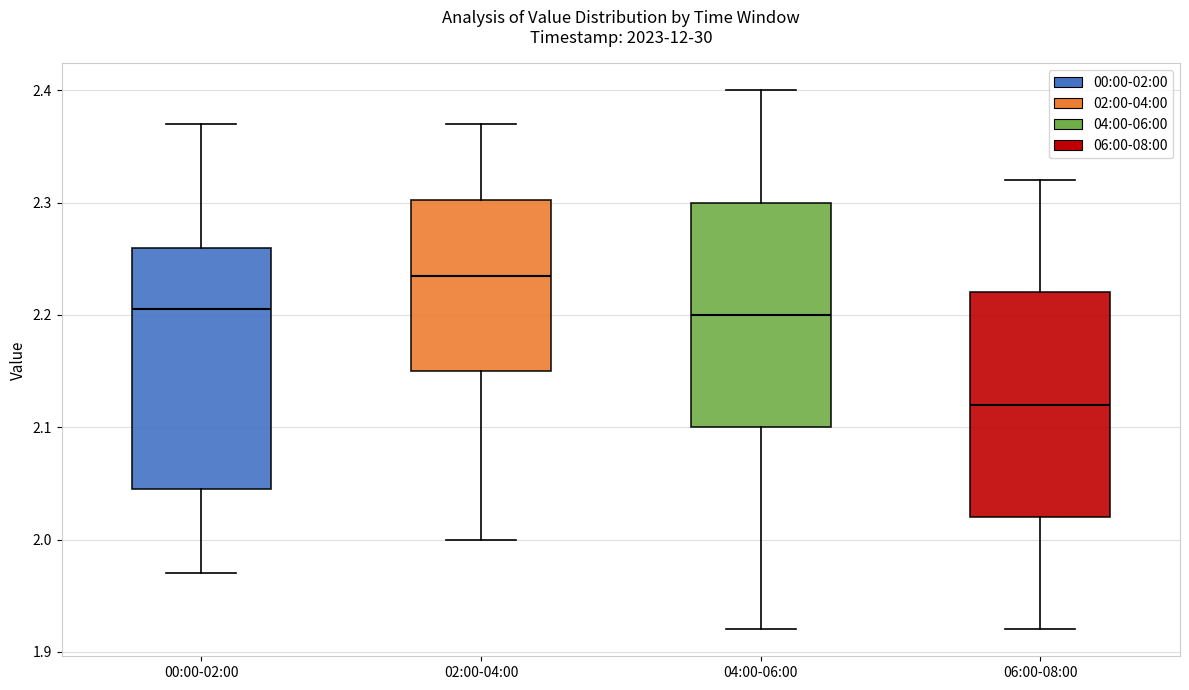

Where does the upper whisker of the box for 02:00-04:00 end on the y-axis? The values are not printed on the chart, so give them approximately, as read against the axis.

2.37